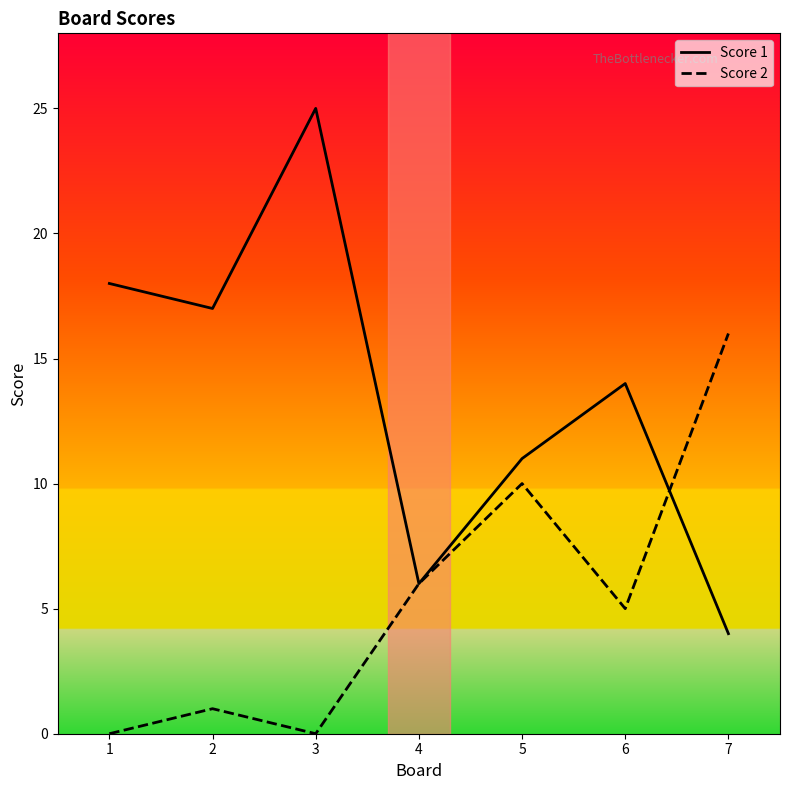

Does the chart display data point markers on the line(s)?

No